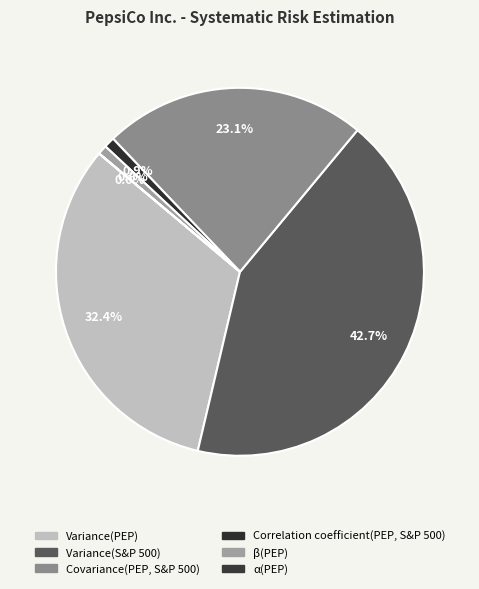

What percentage is the Covariance(PEP, S&P 500) slice, to the nearest percent?

23%